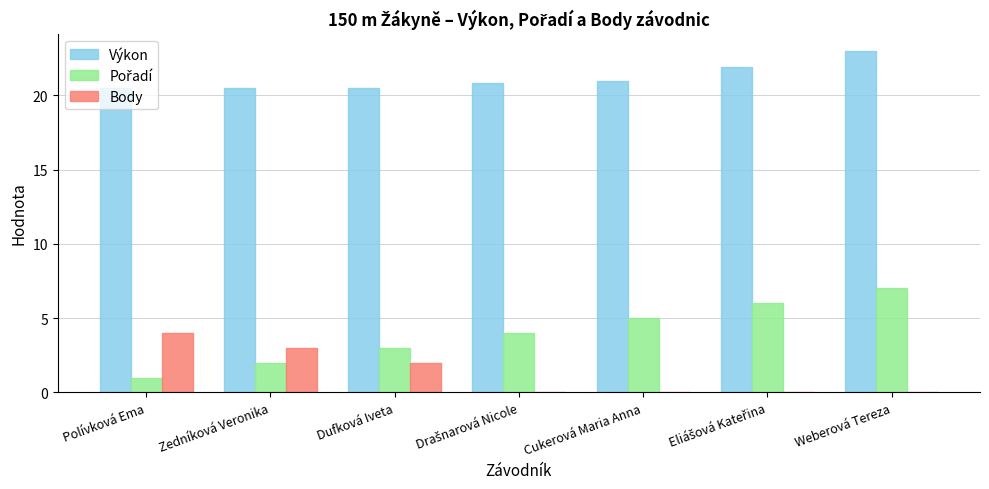

At which category does the chart reach its peak across all series?

Weberová Tereza